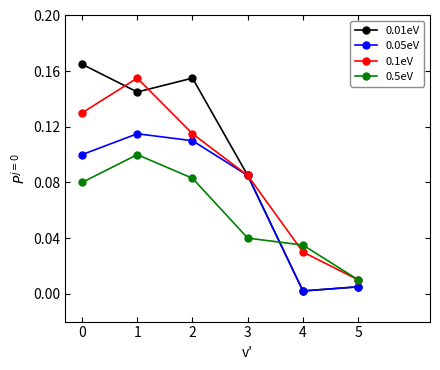

Is it true that 0.05eV equals 0.0 at 5?

True